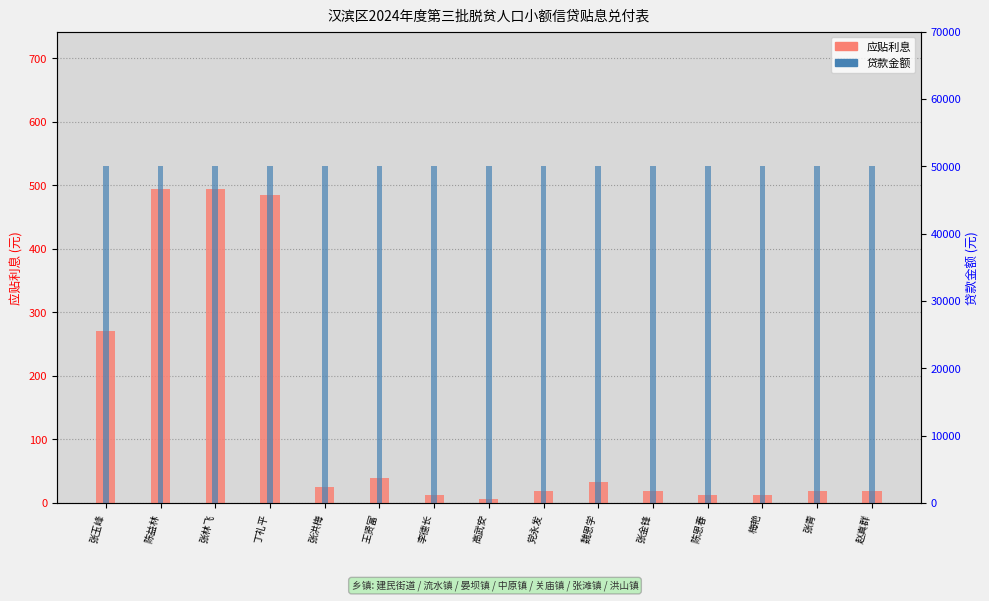

What is the value of the 应贴利息 bar at the 7th from the left?

12.9